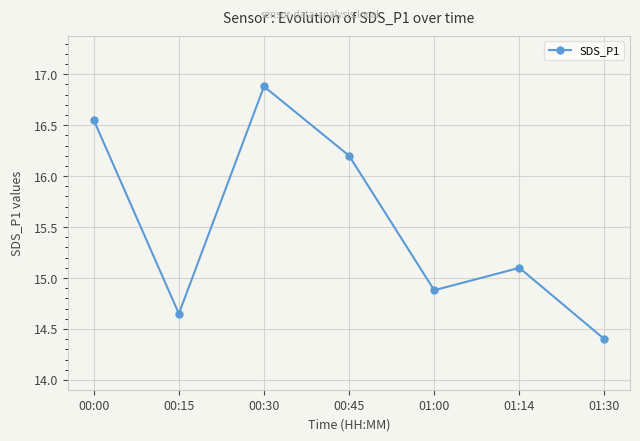

Which category has the lowest value across all series?

01:30